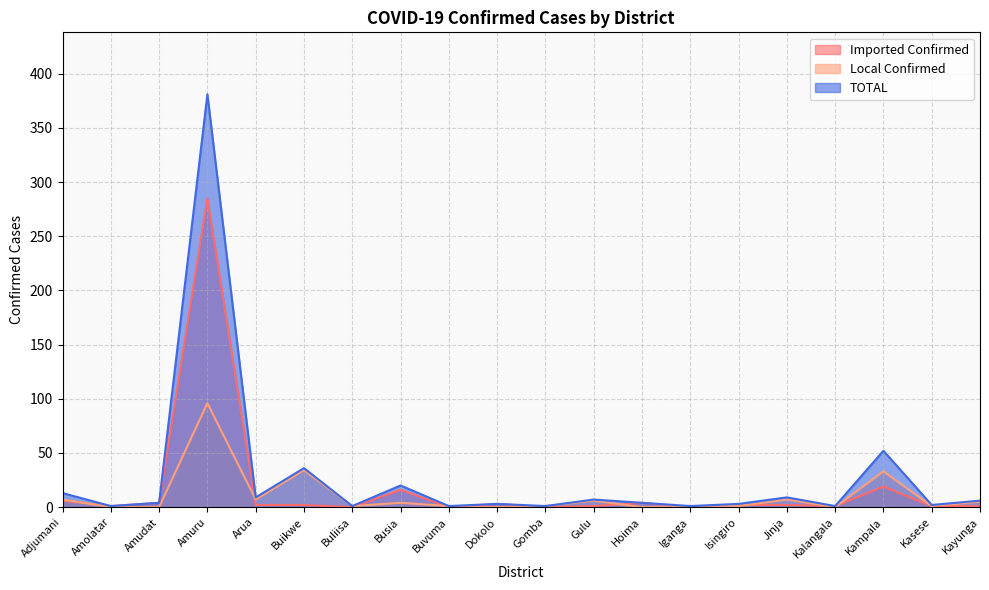

Does the chart display data point markers on the line(s)?

No